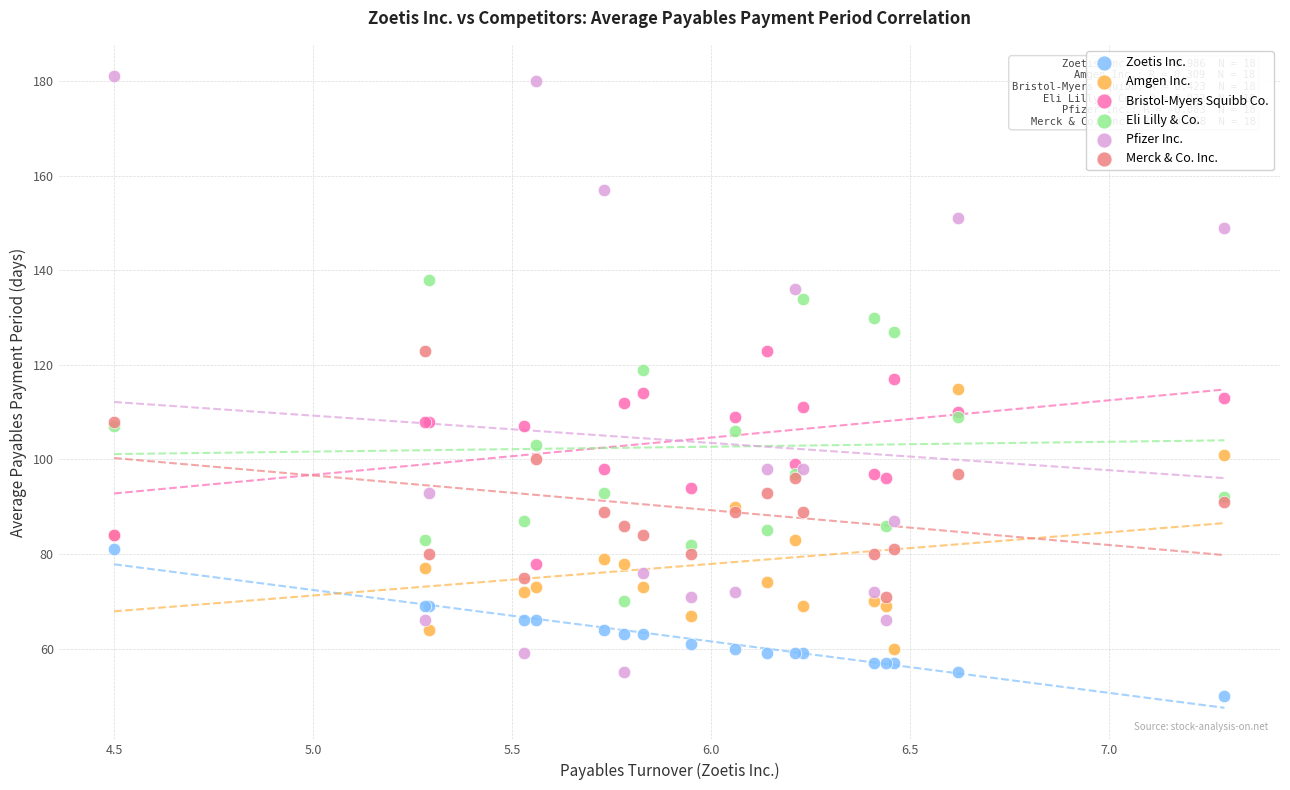

Which series reaches the minimum Y coordinate?

Zoetis Inc.